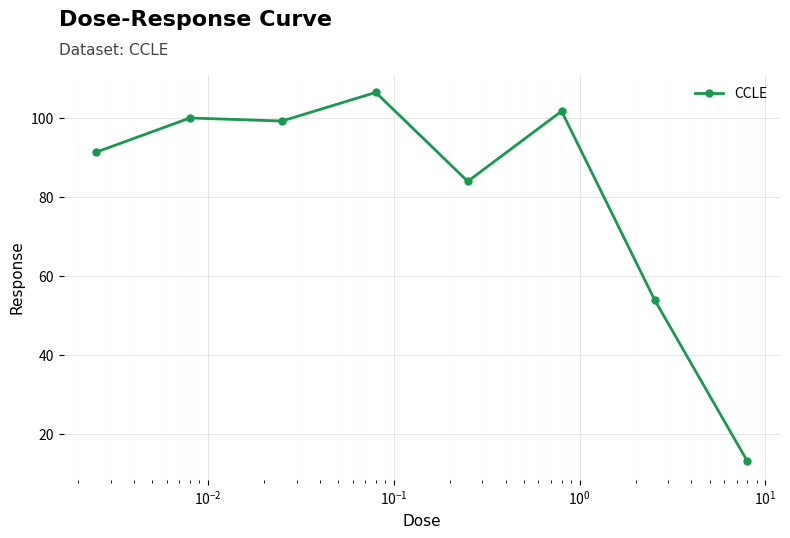

What is the minimum value shown in the chart?

13.0